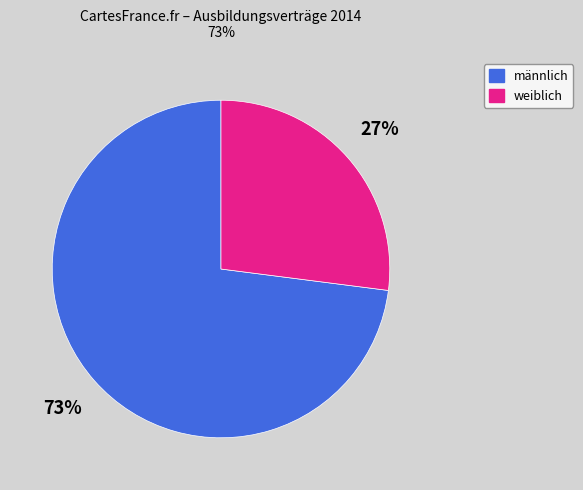

To the nearest percent, what is the average slice percentage?

50%